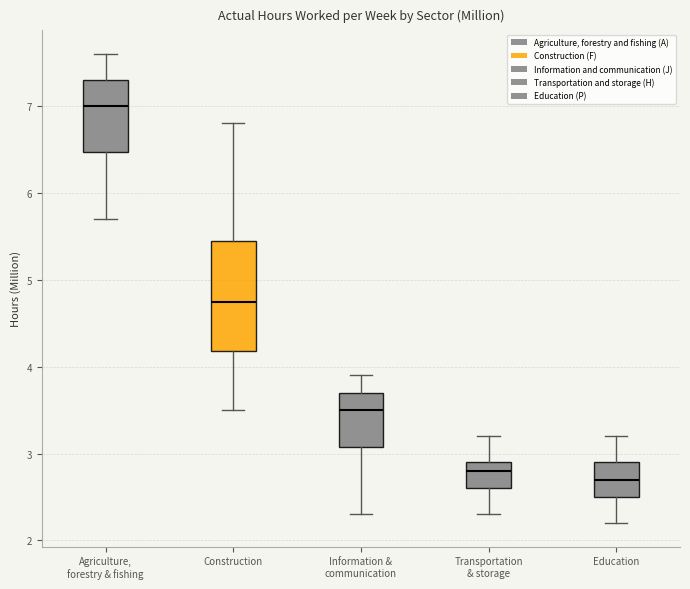

Which box is the tallest, from its lower edge to its upper edge?

Construction